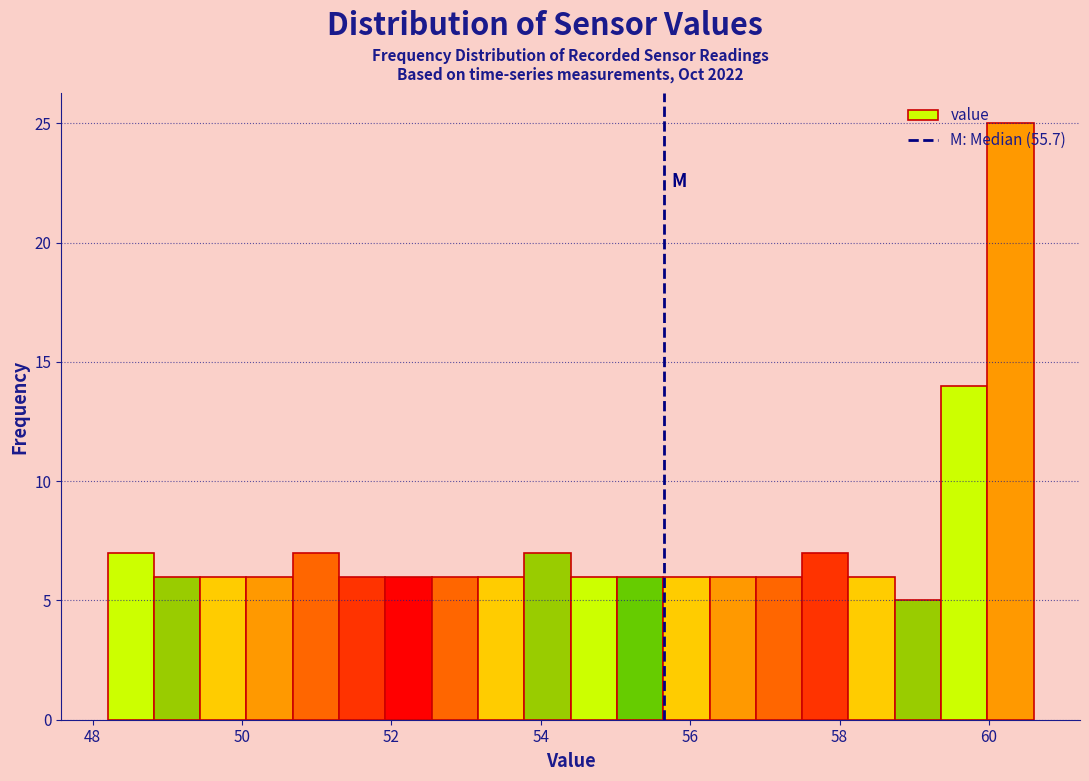

Read against the x-axis, roughly where is the centre of the tallest bar?

60.2